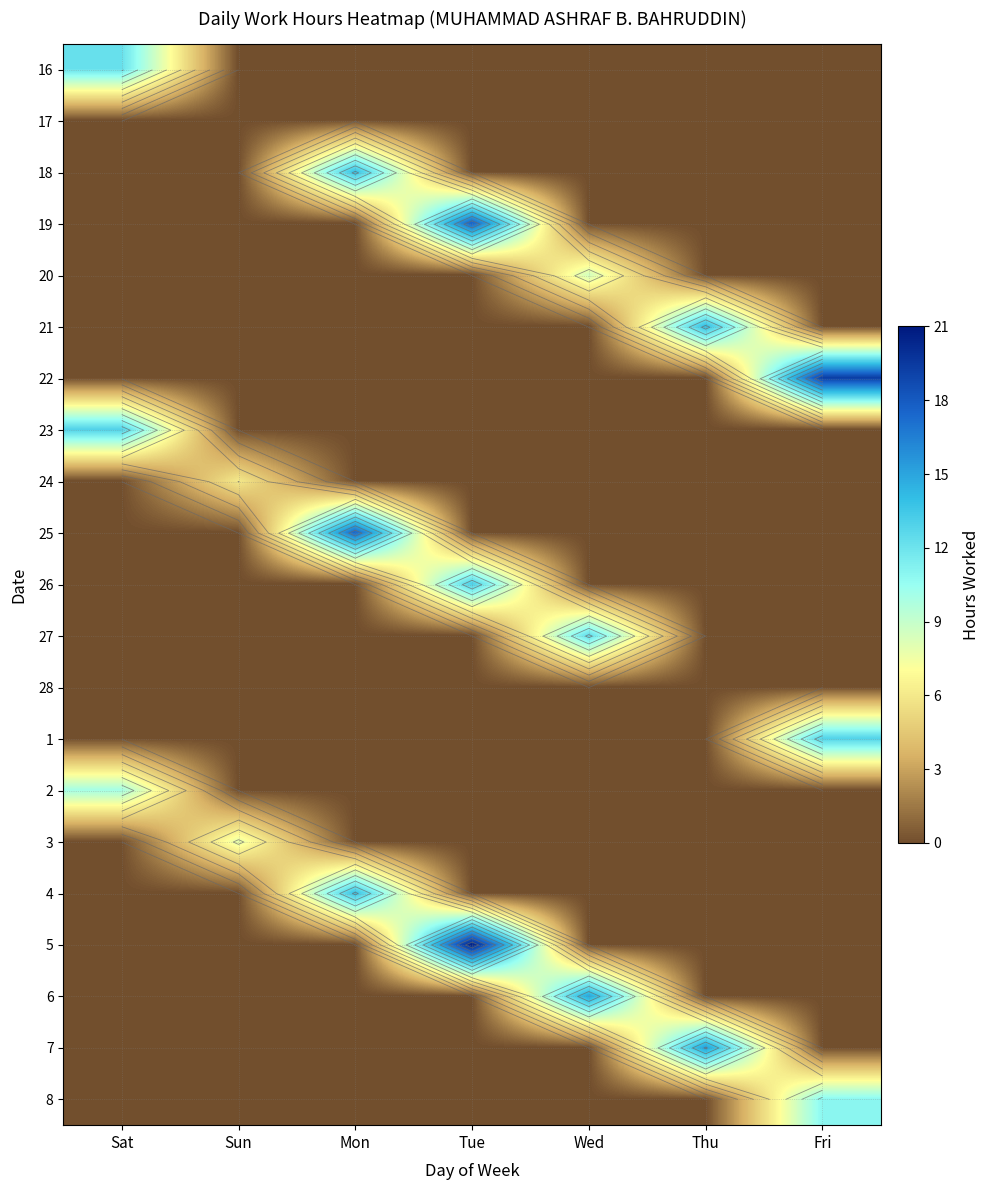

At Thu, list the series in order from largest to smallest.

7, 21, 16, 17, 18, 19, 20, 22, 23, 24, 25, 26, 27, 28, 1, 2, 3, 4, 5, 6, 8